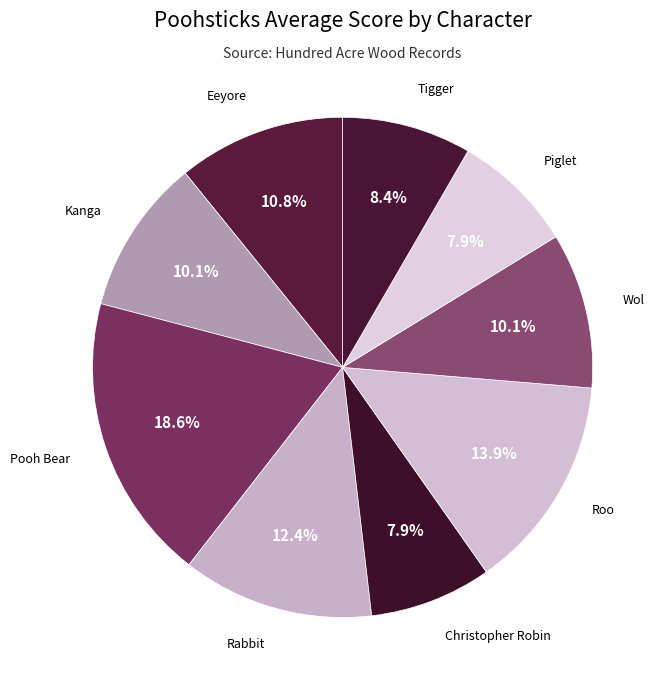

Is there any slice that represents more than half of the pie?

No